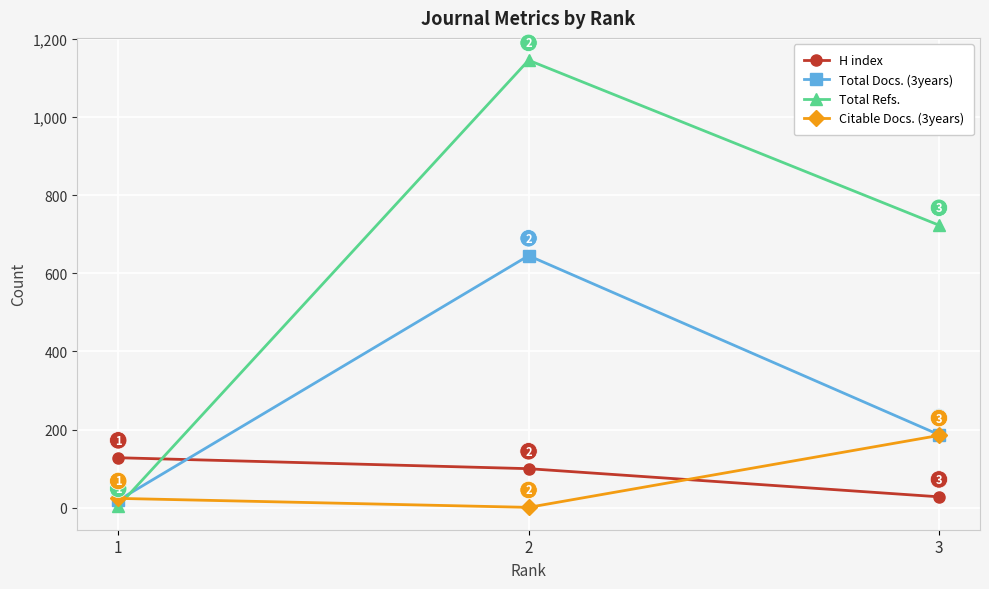

Where is Citable Docs. (3years) nearest to the value 93?

1